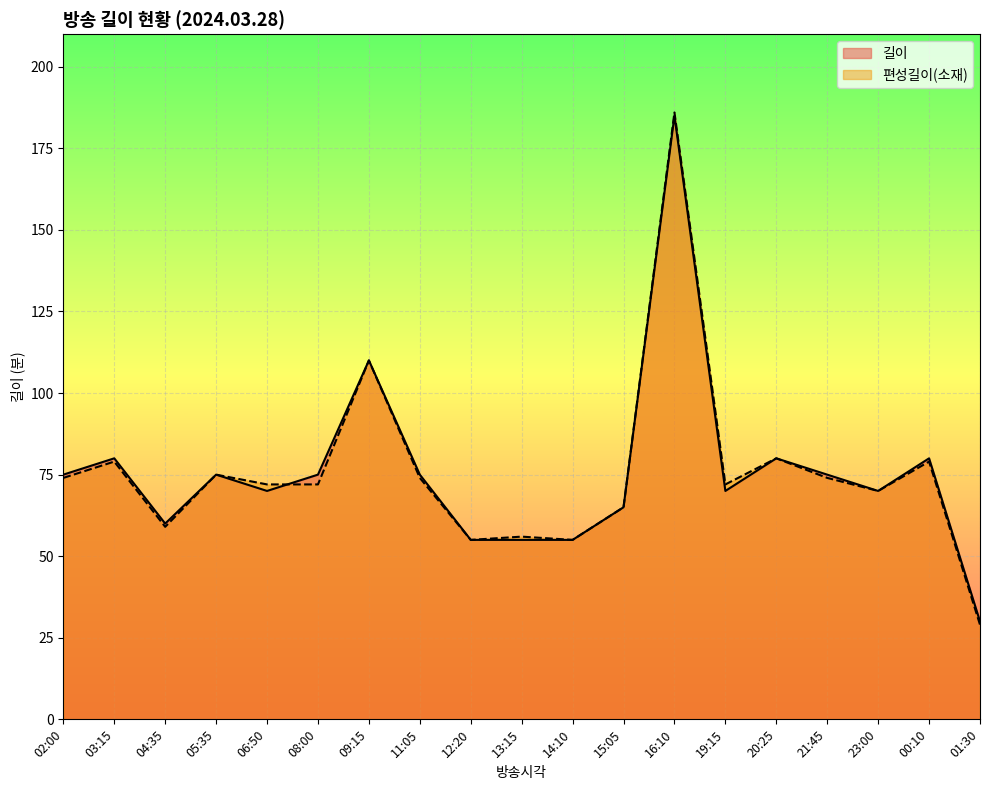

True or false: 길이 and 편성길이(소재) cross at least once.

True